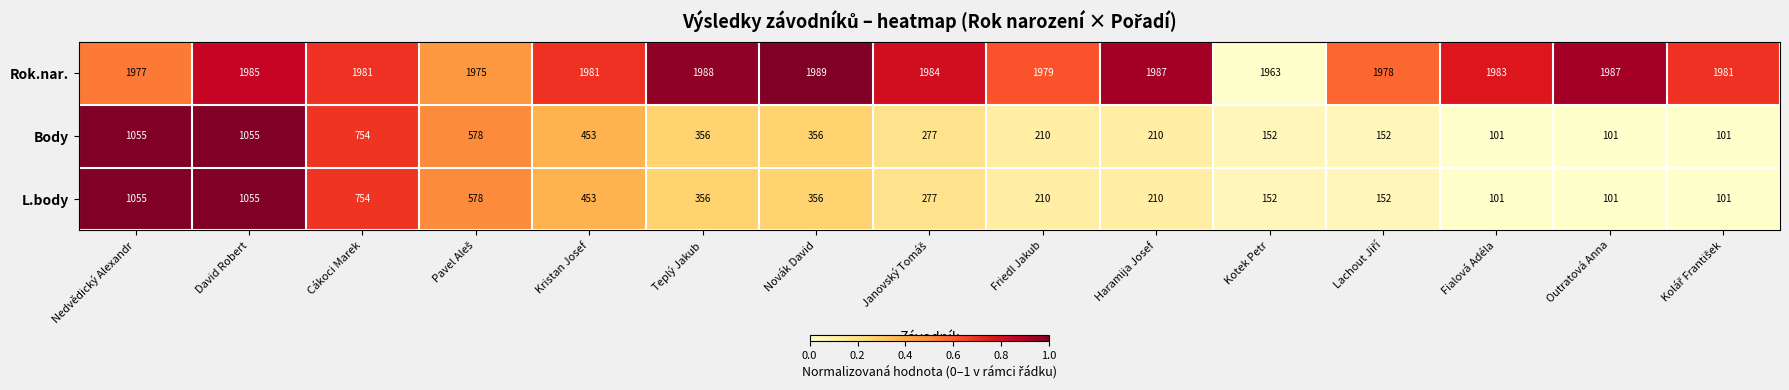

How many data points does each series have?

15